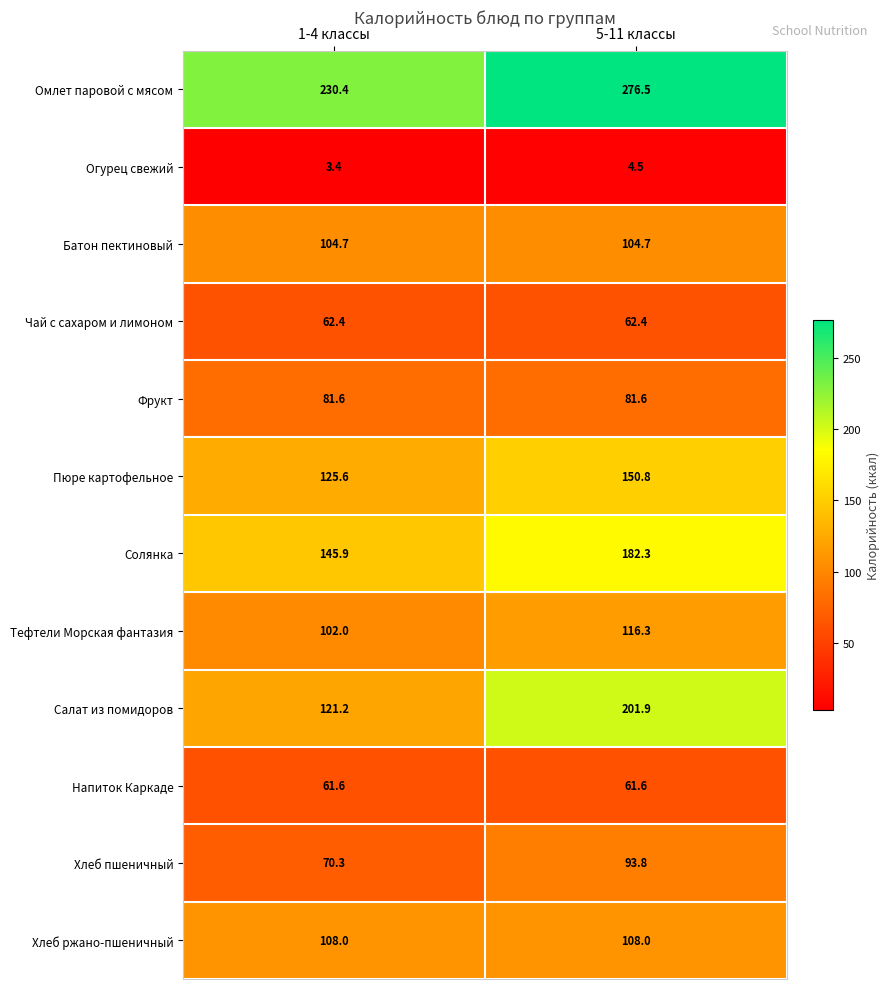

Between 1-4 классы and 5-11 классы, which series saw the biggest shift?

Салат из помидоров